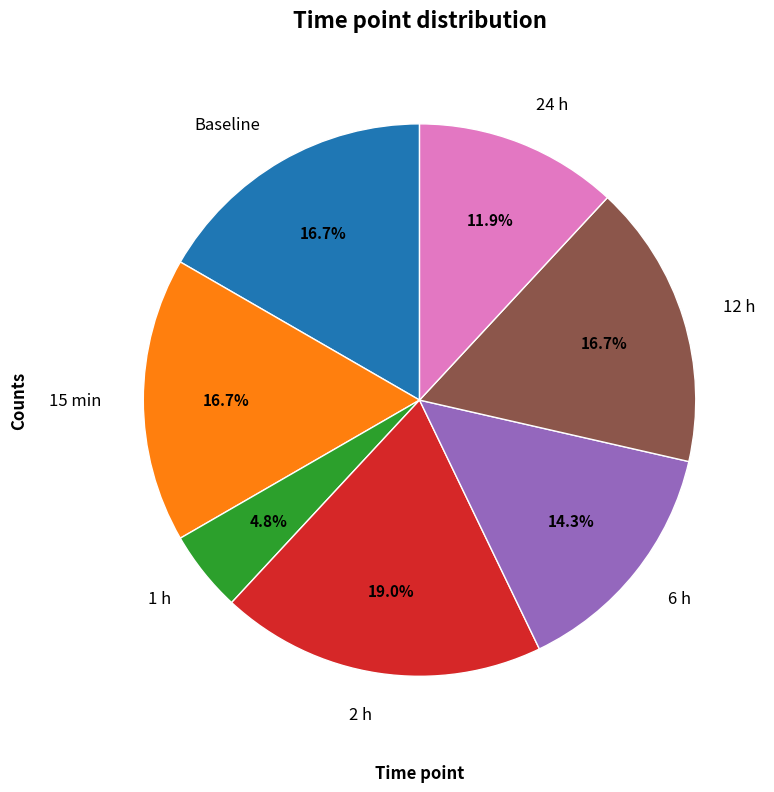

What percentage is the 24 h slice, to the nearest percent?

12%